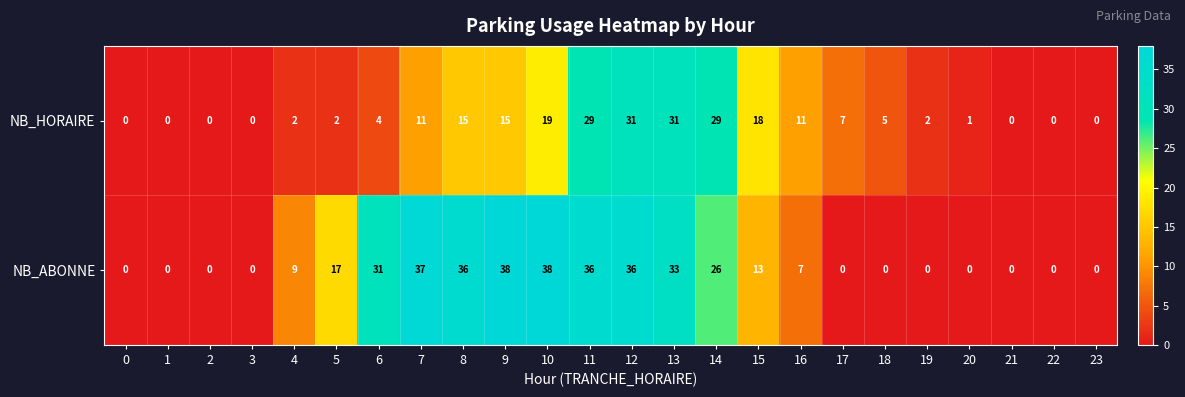

The value of NB_ABONNE at 16 is 7. True or false?

True